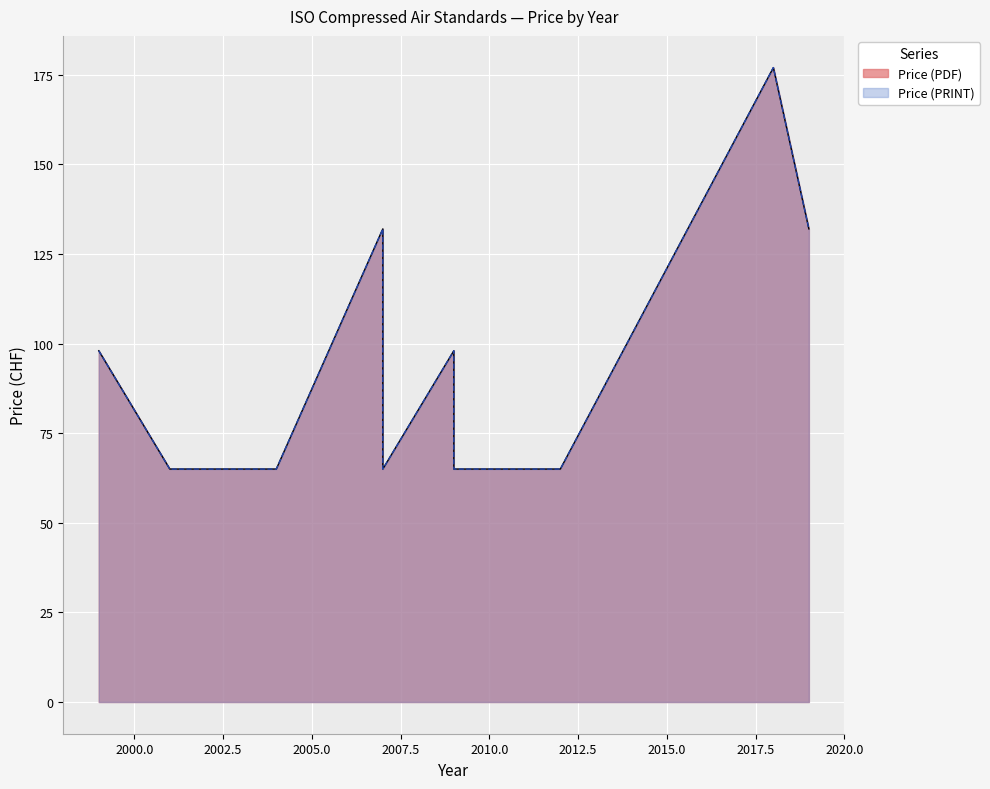

True or false: Price (PRINT) and Price (PDF) cross at least once.

False